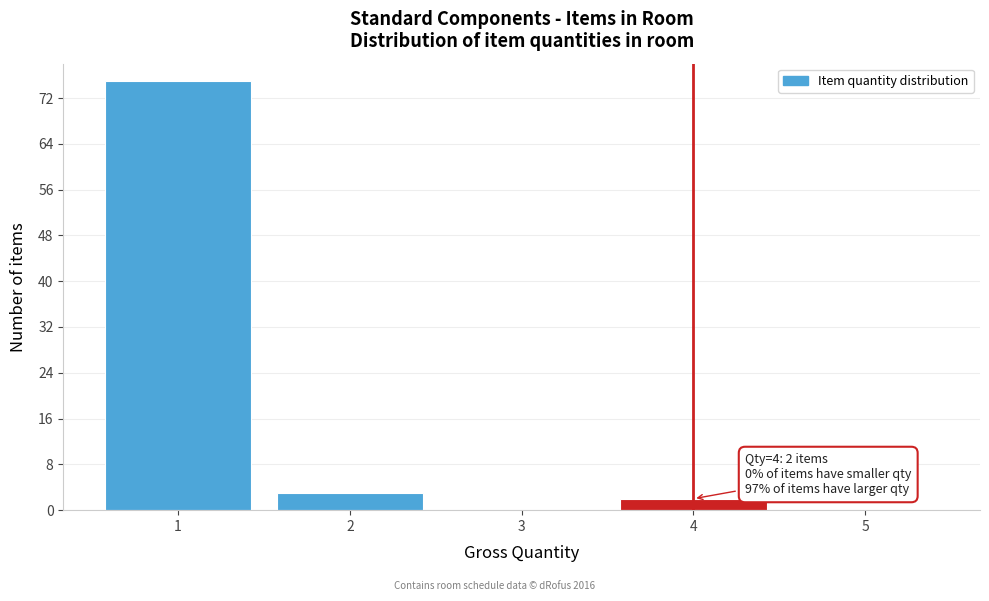

Which range on the x-axis has the tallest bar?

0.5 to 1.5